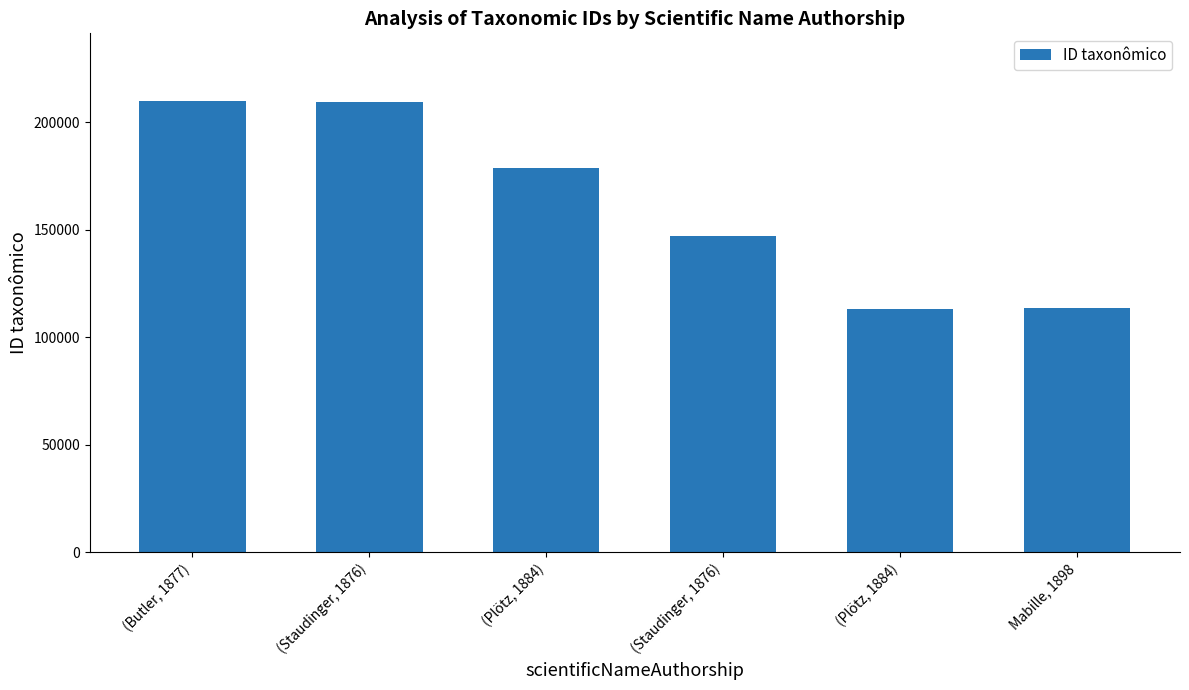

How many data points does each series have?

6